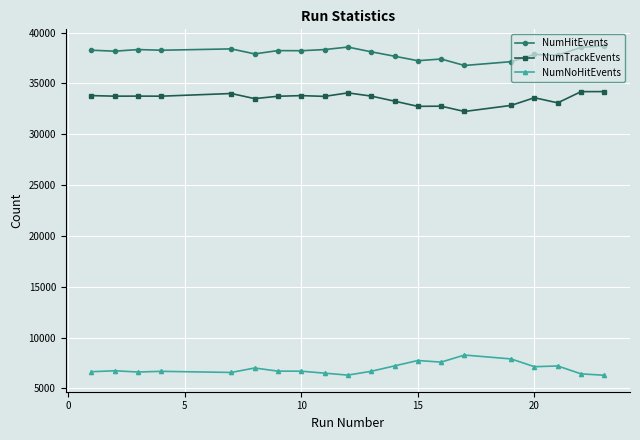

What is the difference between the maximum and minimum values in the NumTrackEvents series?

1957